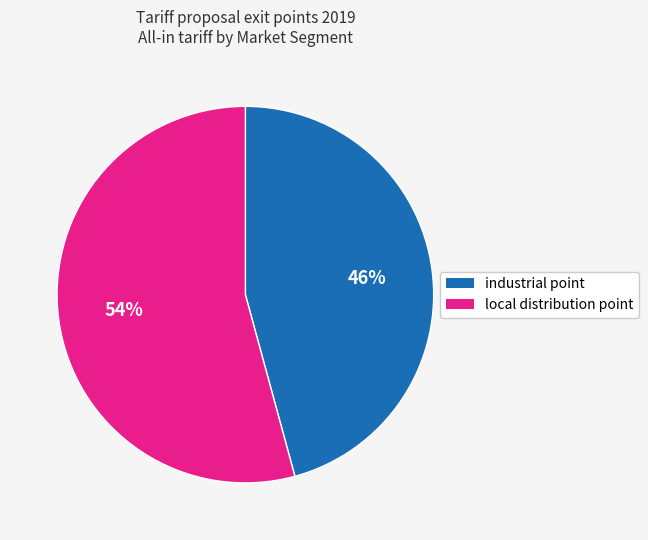

How many slices are in this pie chart?

2